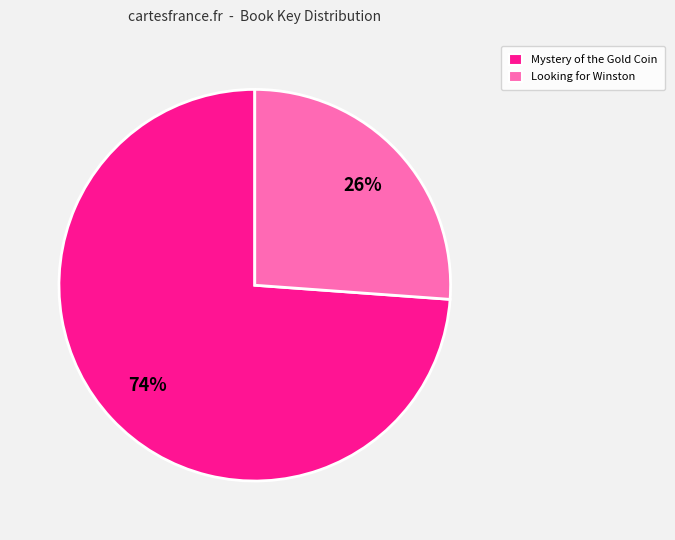

To the nearest percent, what is the average slice percentage?

50%